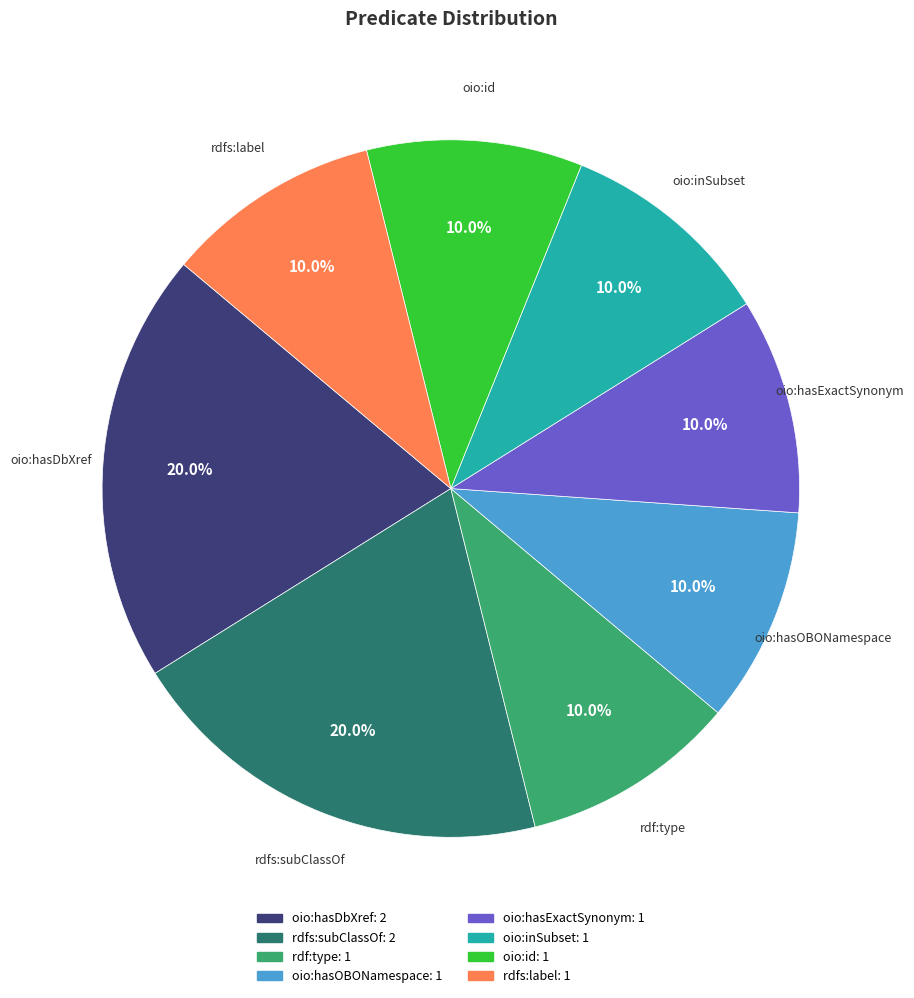

Is there any slice that represents more than half of the pie?

No